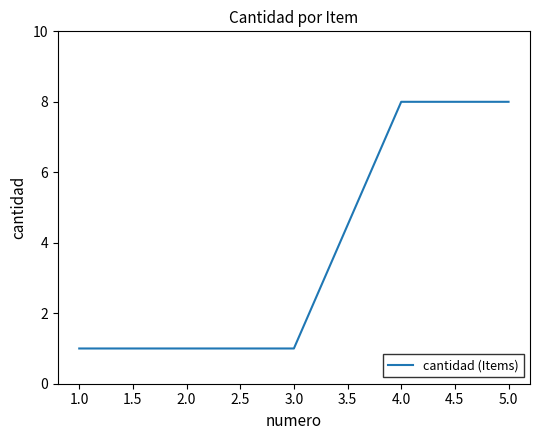

What is the change in value from 1.0 to 5.0?

+7